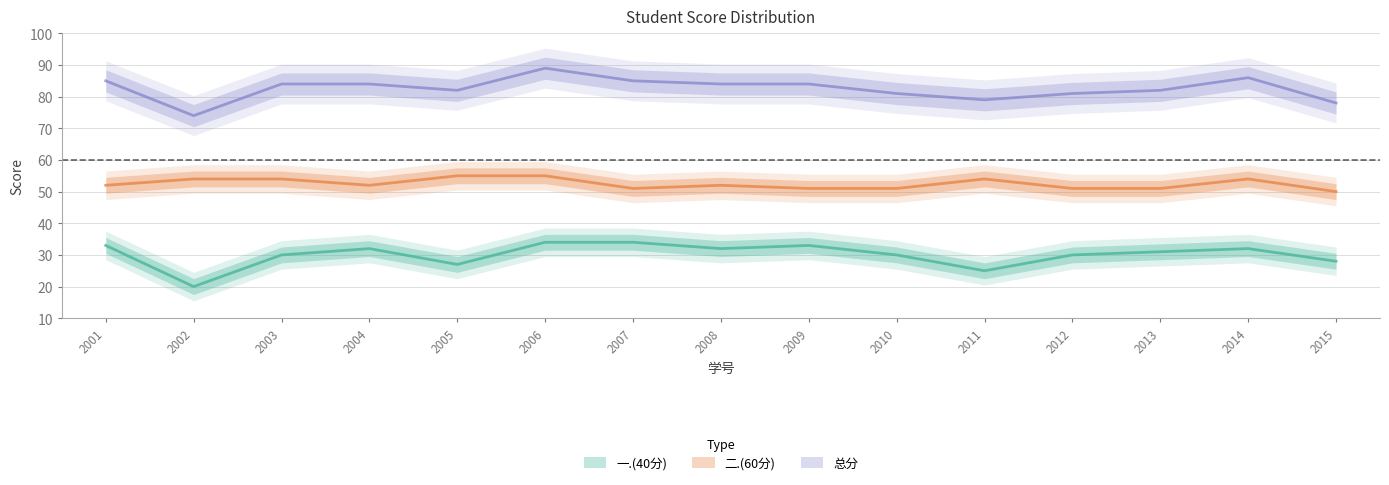

Reading left to right, transcribe all the data shown in this chart.

一.(40分): 33	20	30	32	27	34	34	32	33	30	25	30	31	32	28
二.(60分): 52	54	54	52	55	55	51	52	51	51	54	51	51	54	50
总分: 85	74	84	84	82	89	85	84	84	81	79	81	82	86	78